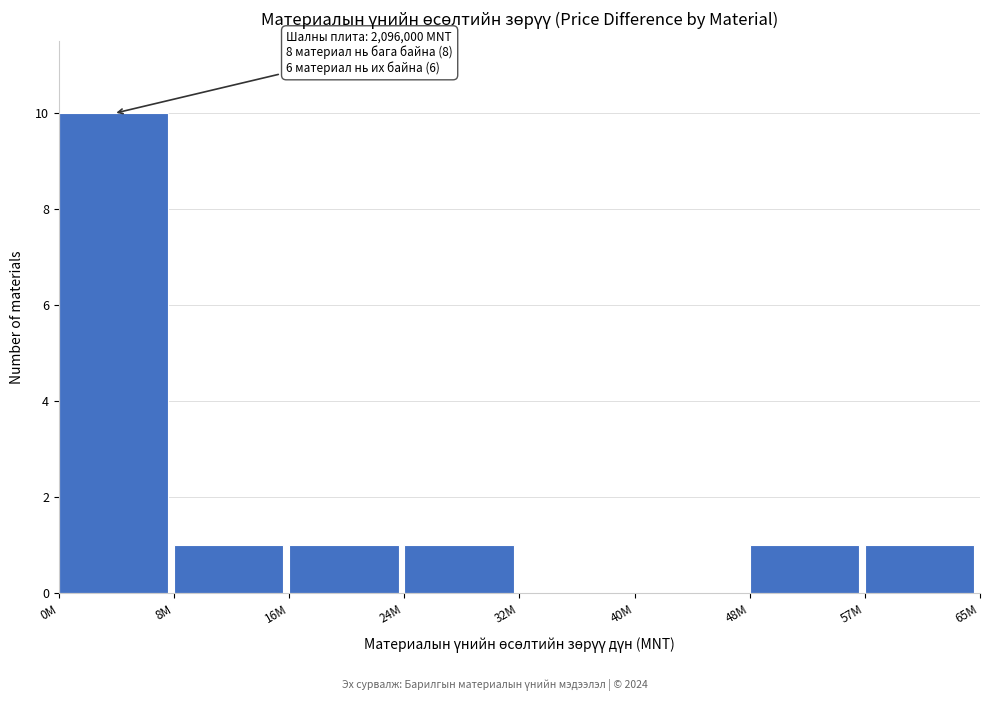

Reading right to left, transcribe all the data shown in this chart.

57M=1	48M=1	40M=0	32M=0	24M=1	16M=1	8M=1	0M=10